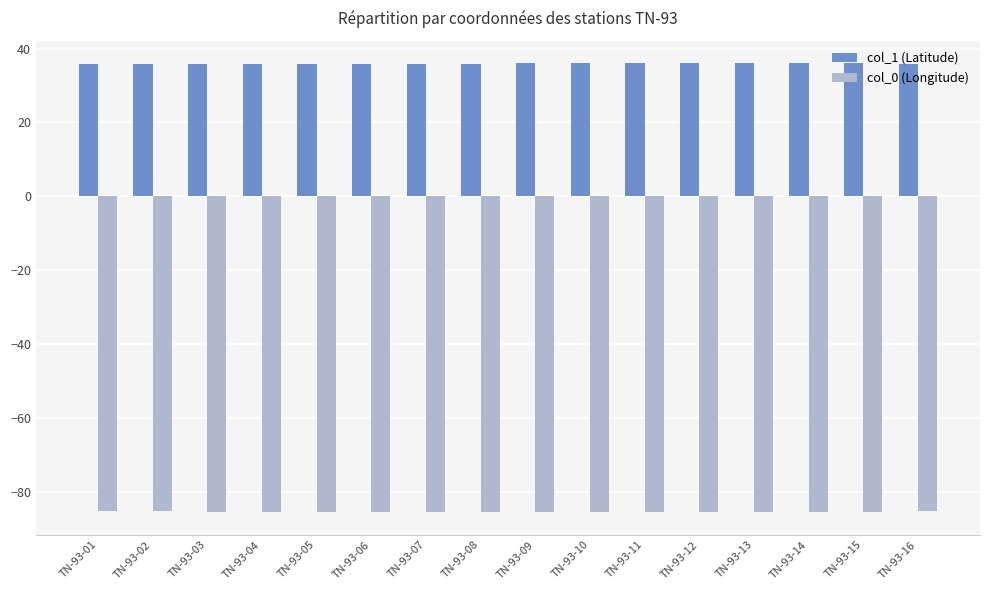

True or false: col_1 (Latitude) has a value of 35.8 at TN-93-03.

True